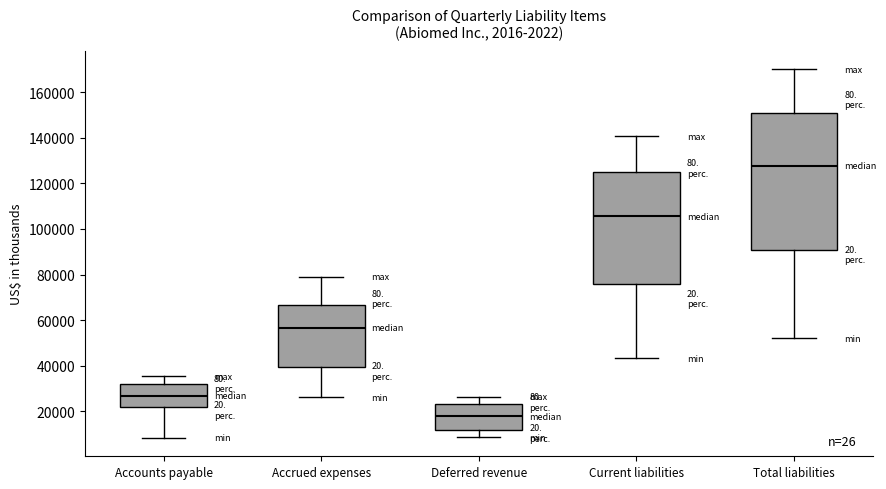

Which box's median line is the lowest?

Deferred revenue